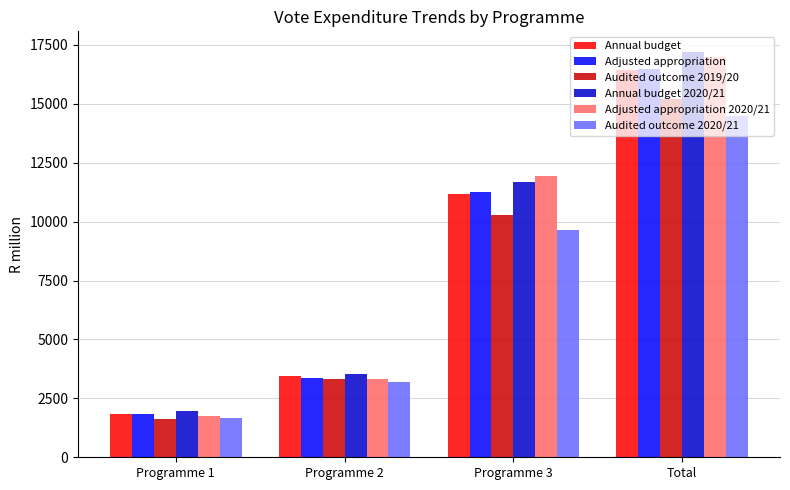

What is the minimum value shown in the chart?

1624.3